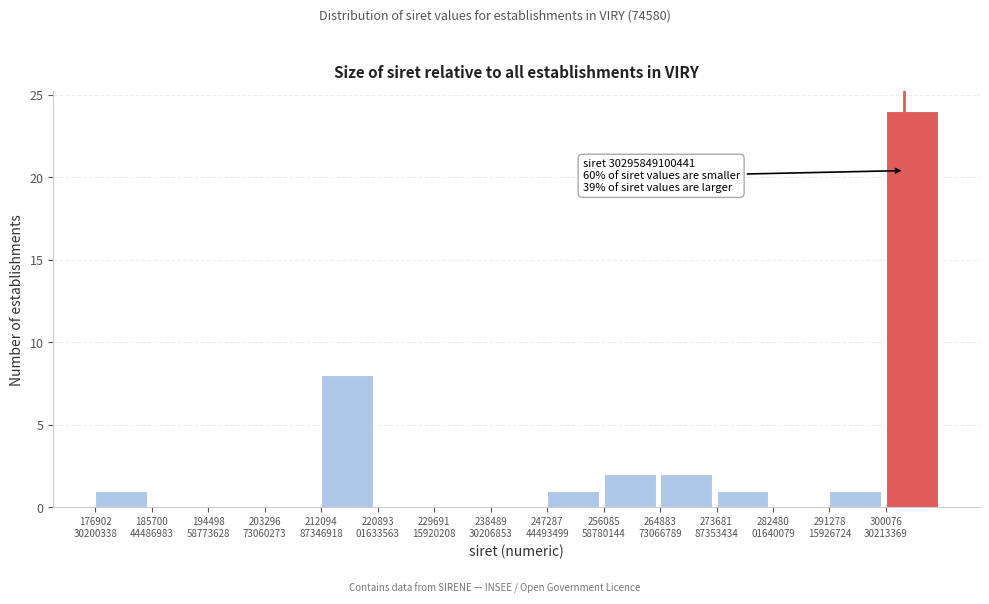

What is the sum of all values?

40